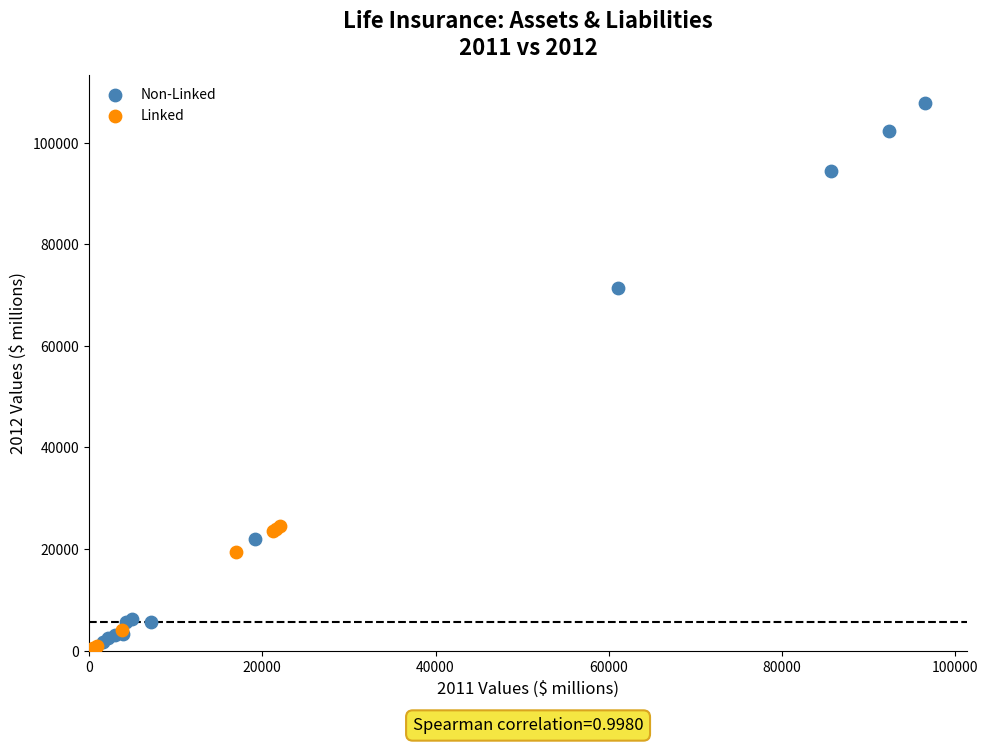

Which series contains the lowest Y value?

Linked